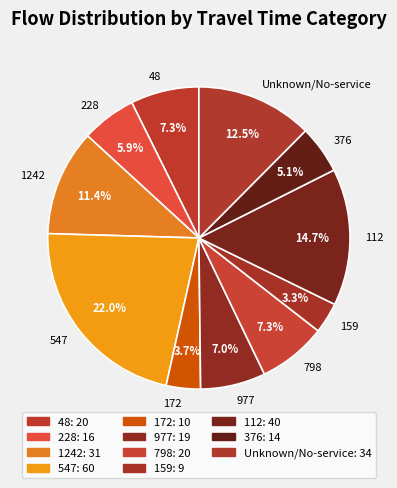

To the nearest percent, what is the difference between the largest and smallest slice percentages?

19%